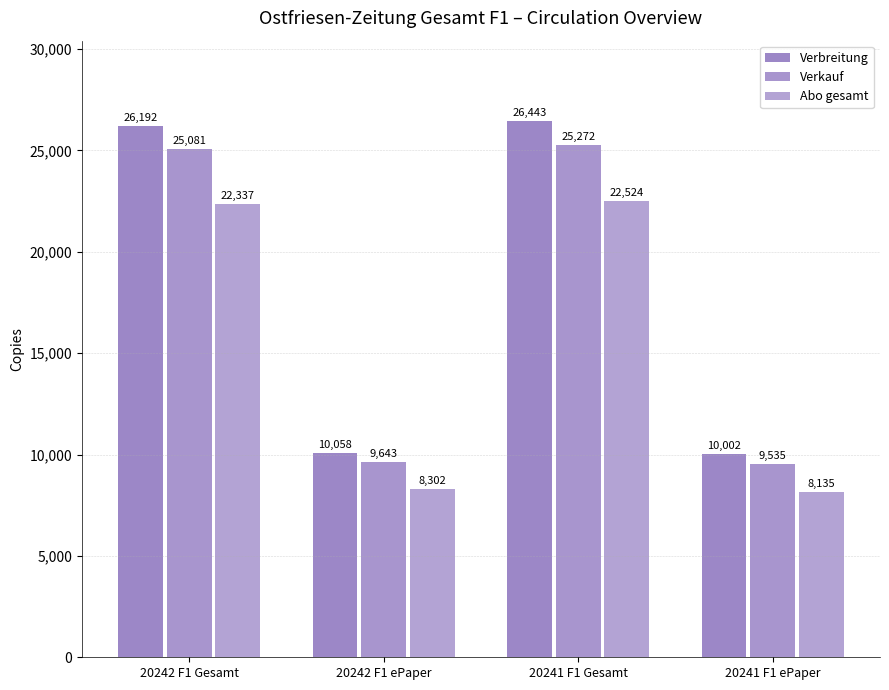

Is the value of Verbreitung at 20241 F1 Gesamt greater than the value of Abo gesamt at 20241 F1 Gesamt?

Yes